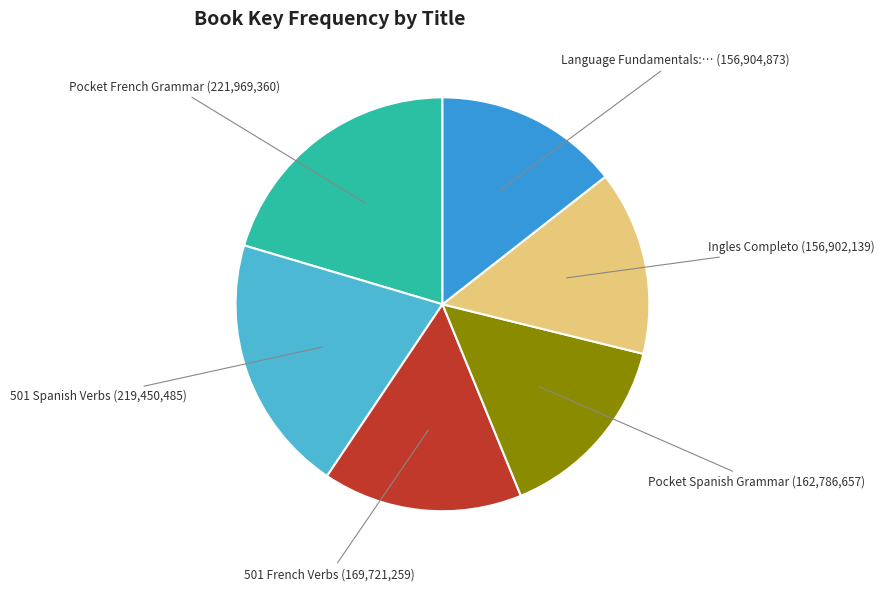

Does any single category account for the majority?

No